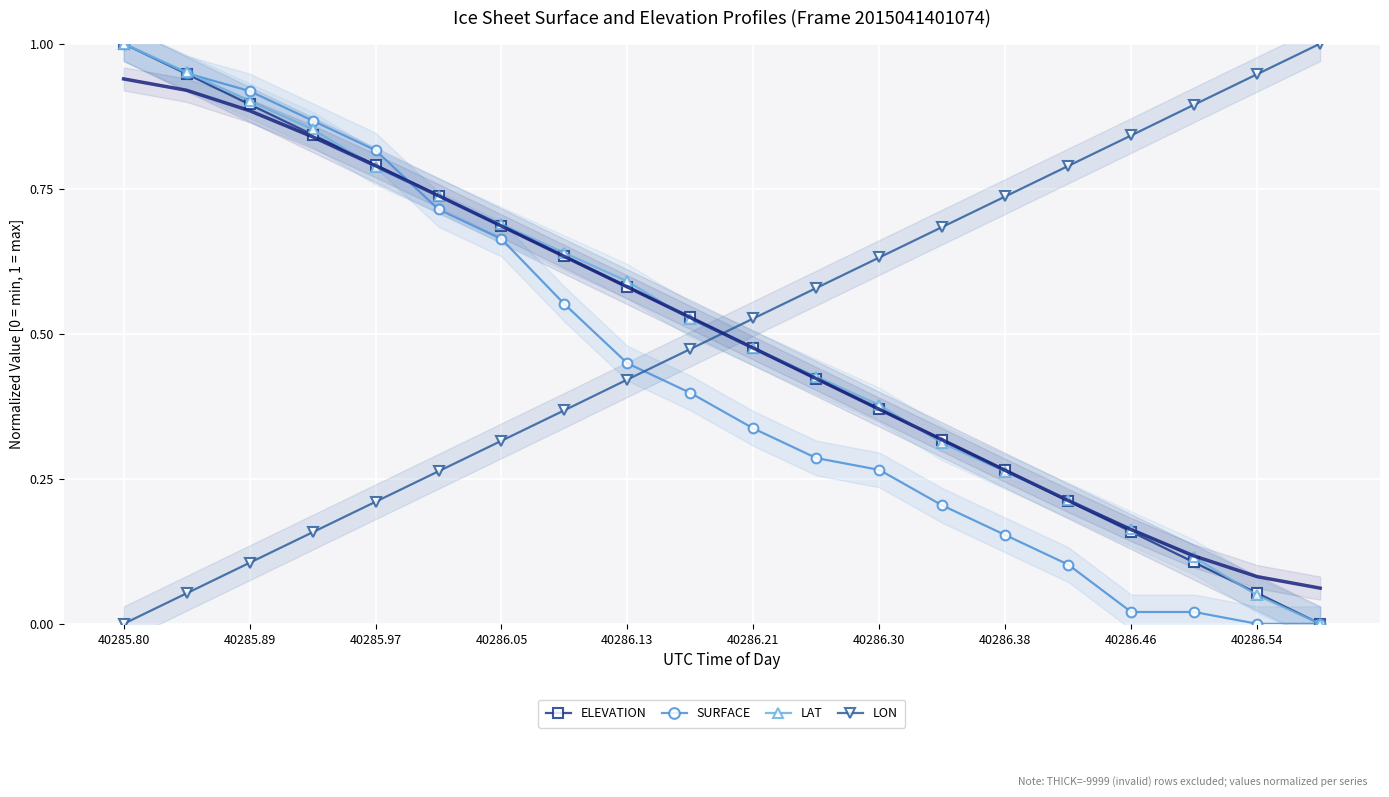

True or false: SURFACE has more than 2 points higher than both neighbors.

False